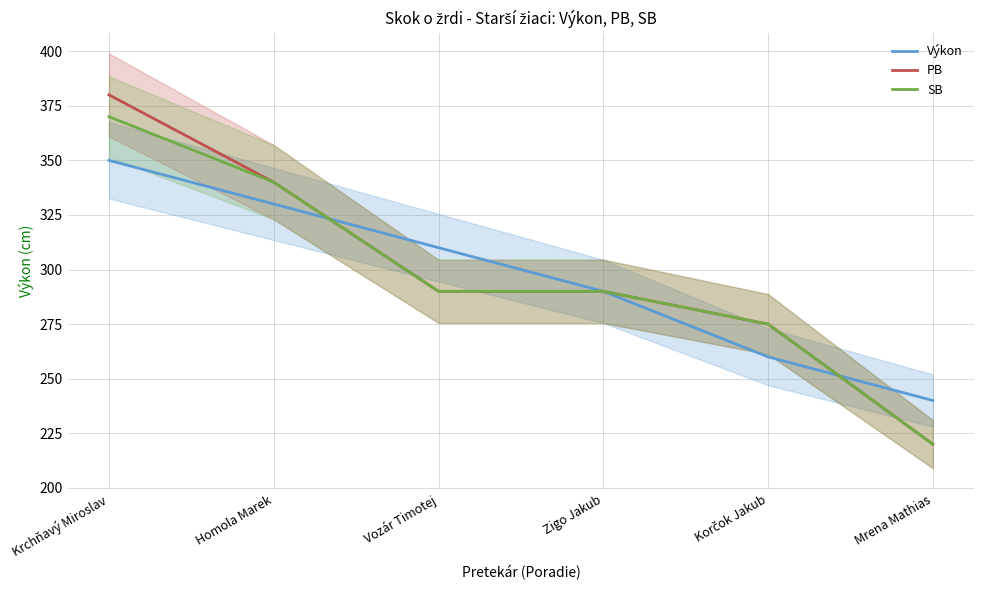

How many intersections are there between Výkon and PB?

2